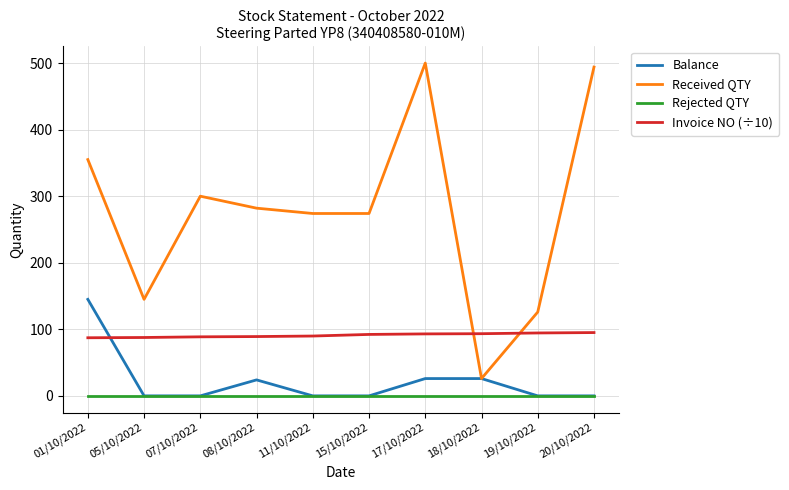

How many lines are shown in the chart?

4